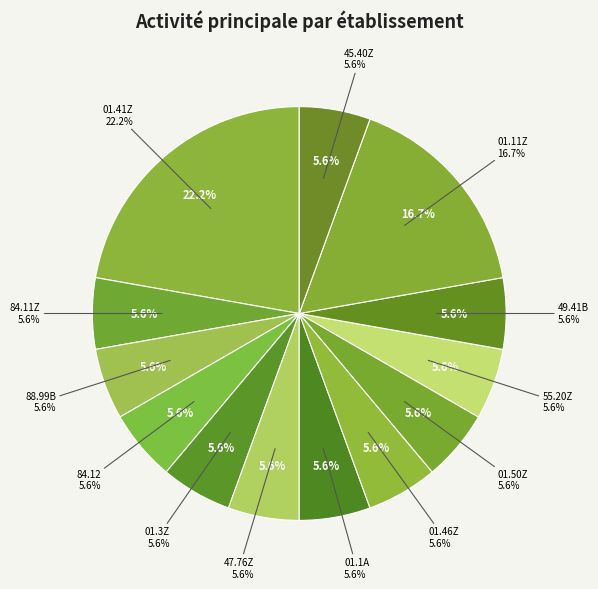

What percentage is the 84.12 slice, to the nearest percent?

6%